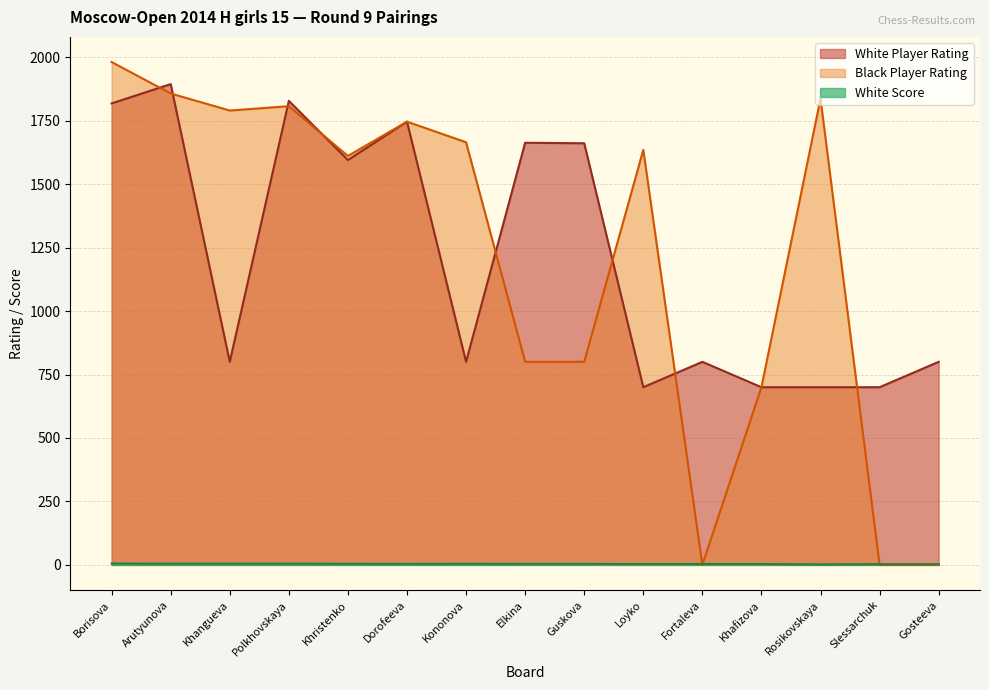

Which has a higher value, Fortaleva or Rosikovskaya?

Fortaleva